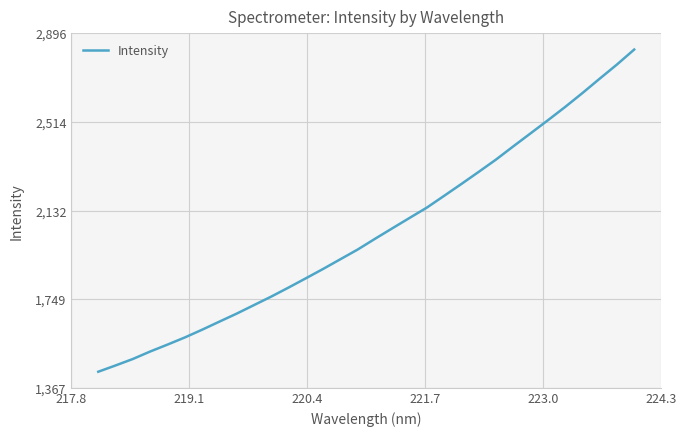

What is the difference between the maximum and minimum values?

1389.5